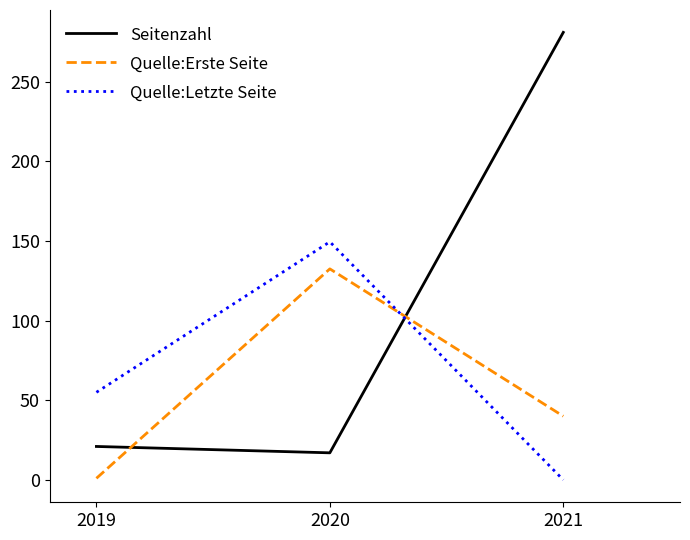

What is the sum of the Seitenzahl values at 2020 and 2021?

298.0